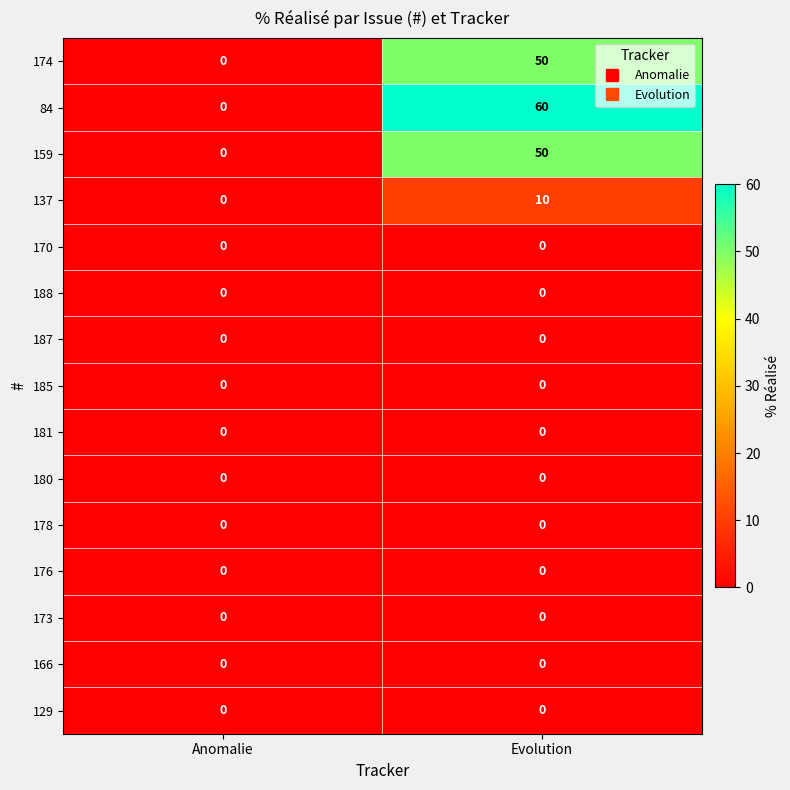

The 181 series shows 0 at Evolution. True or false?

True